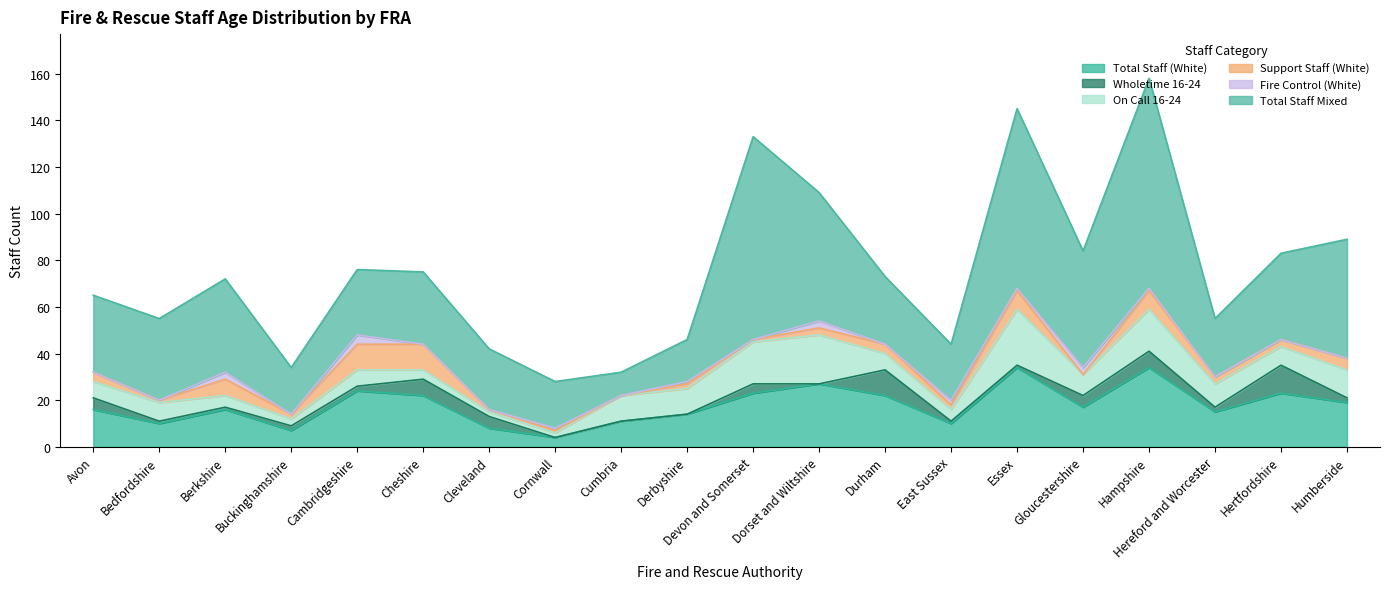

How many lines are shown in the chart?

6